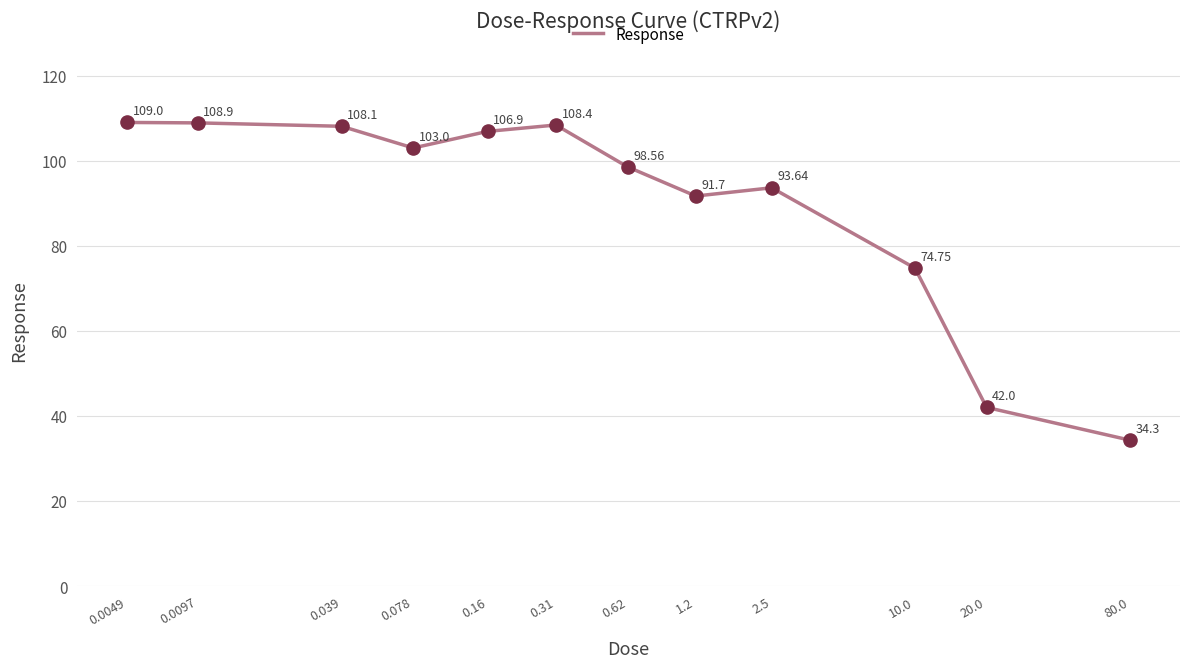

What is the difference between the maximum and minimum values?

74.7